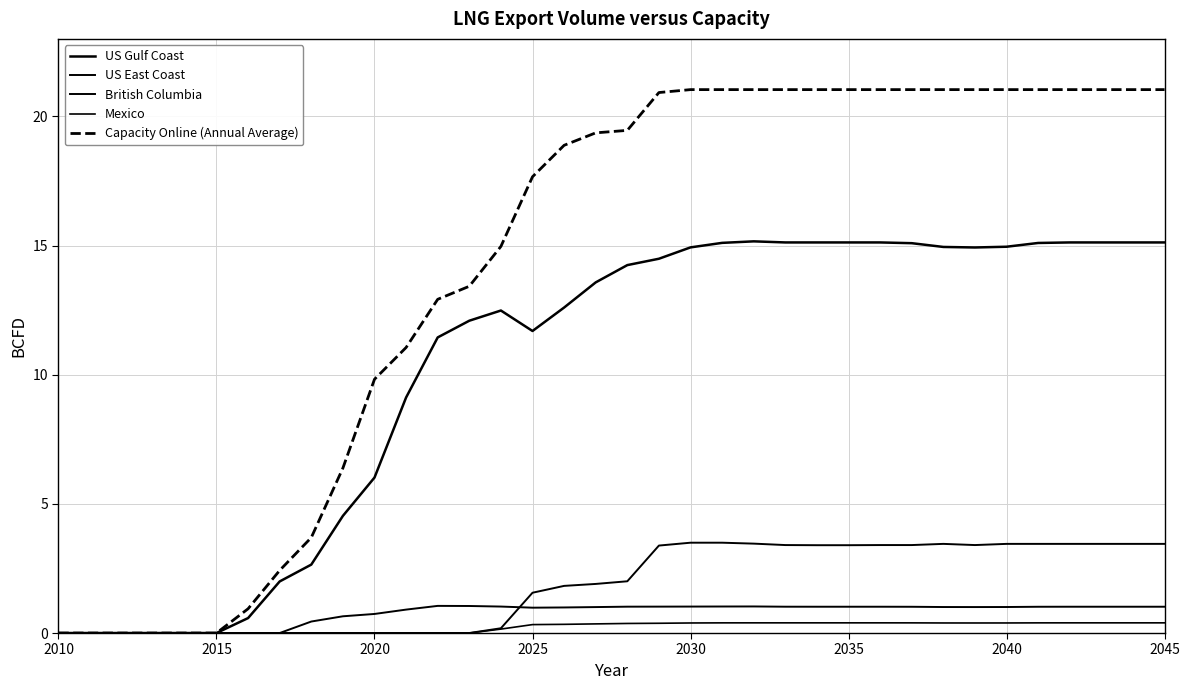

Is this an area chart (filled region under the line)?

No